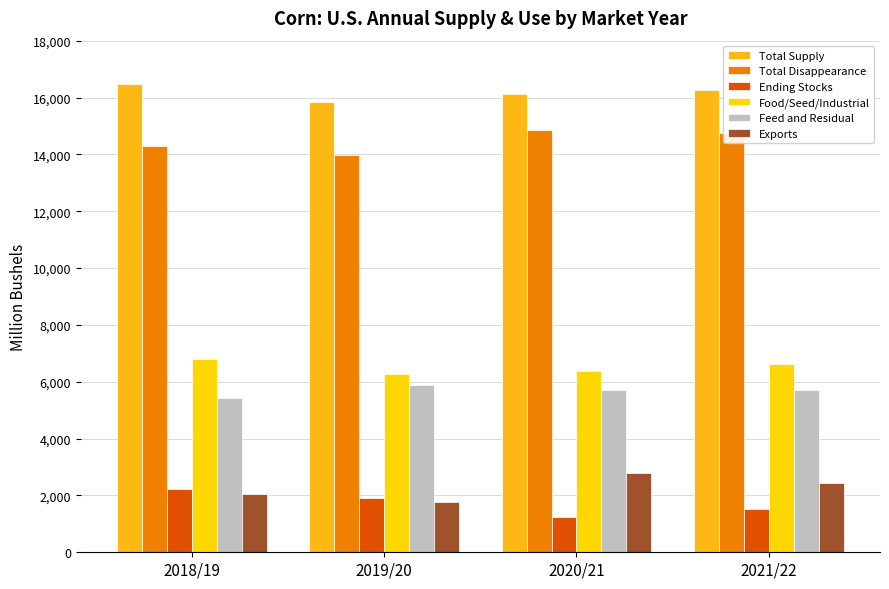

What is the value of the Food/Seed/Industrial bar at the 3rd from the left?

6395.0